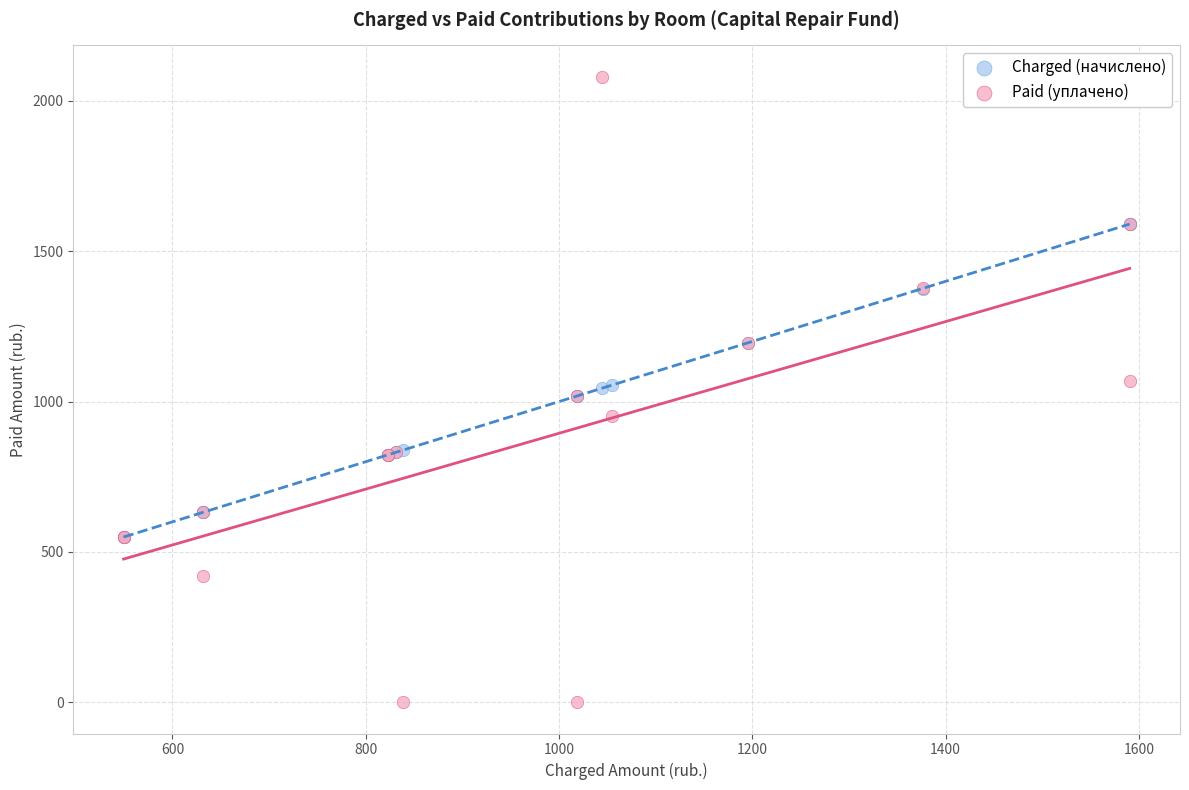

Which series contains the highest Y value?

Paid (уплачено)